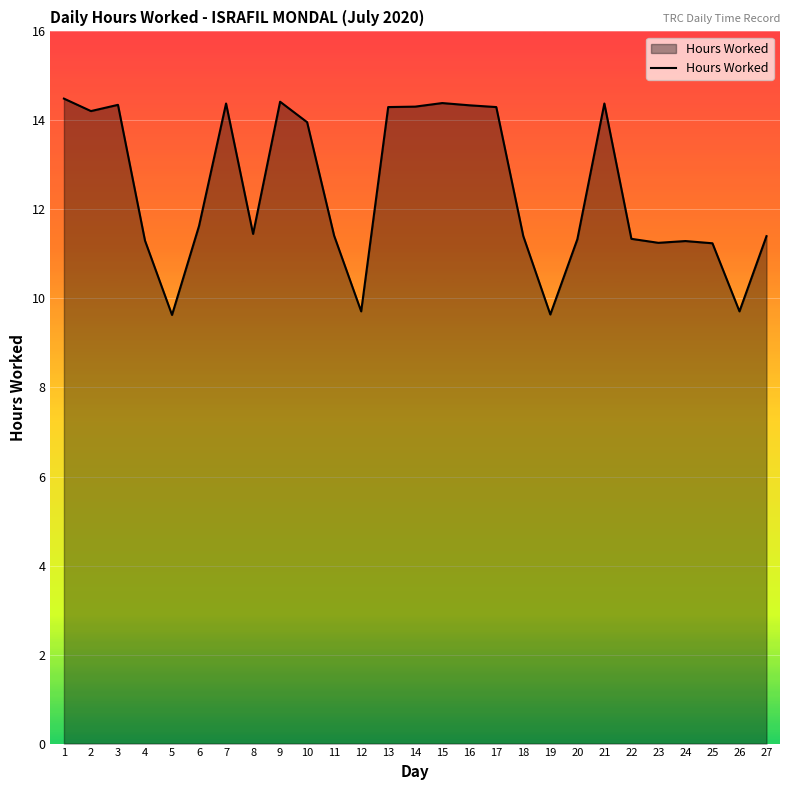

Is it true that the value at 13 is 2.9?

False